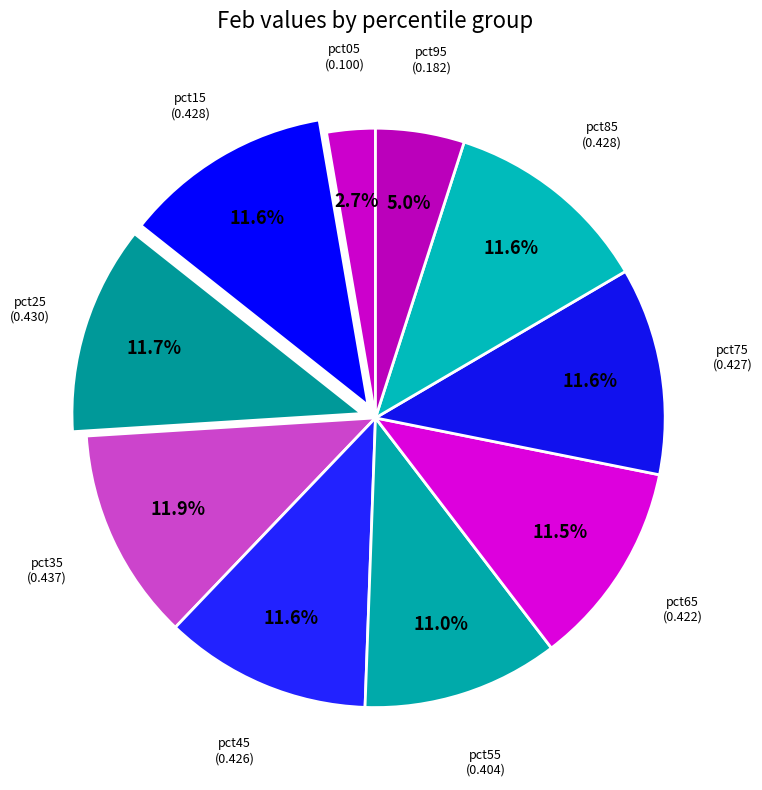

Which slice is the smallest?

pct05